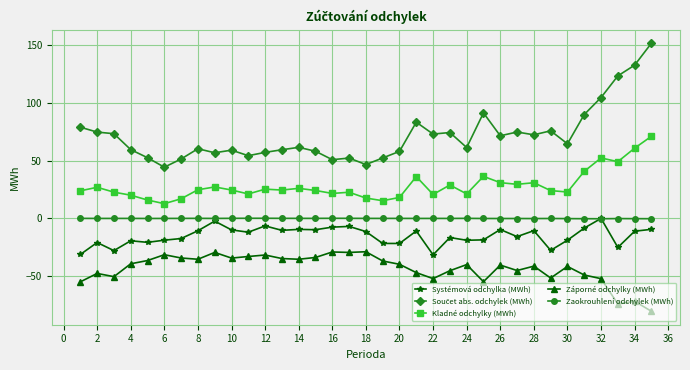

What is the highest value of the Záporné odchylky (MWh) series?

-29.1